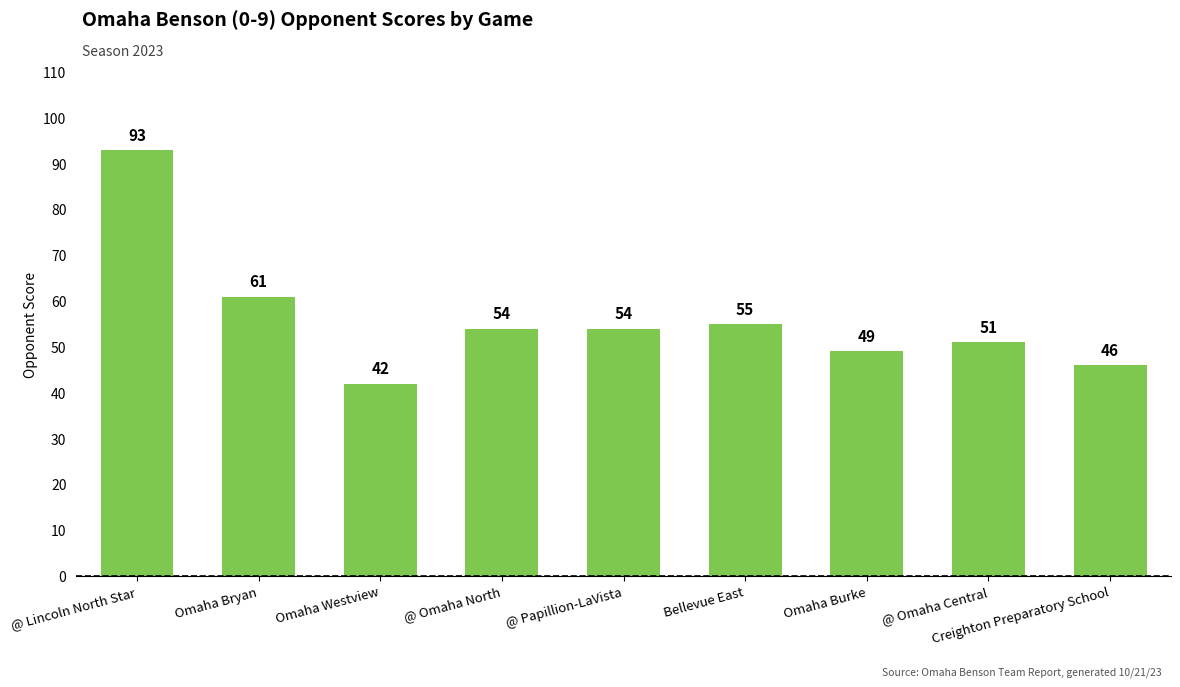

What is the sum of the values at Creighton Preparatory School and @ Lincoln North Star?

139